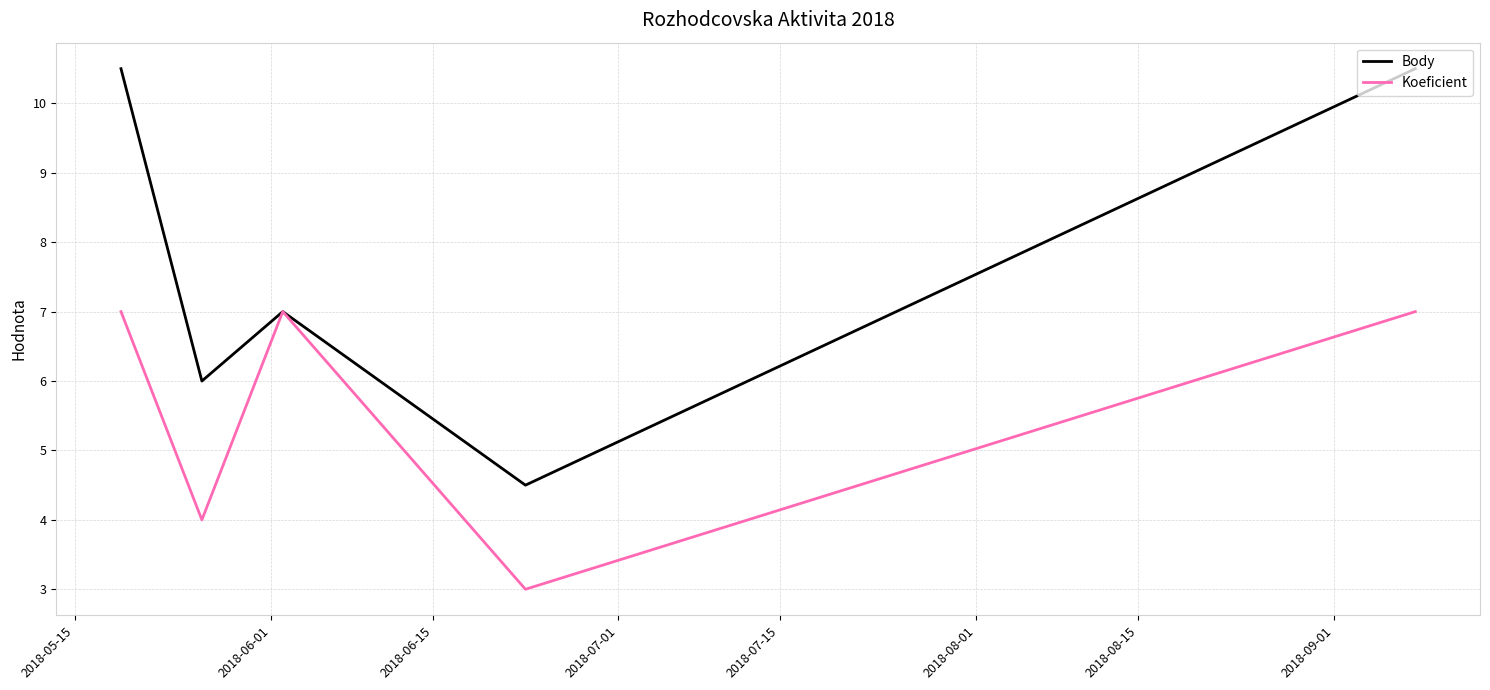

Count the Koeficient values in the range 4 to 7.

4